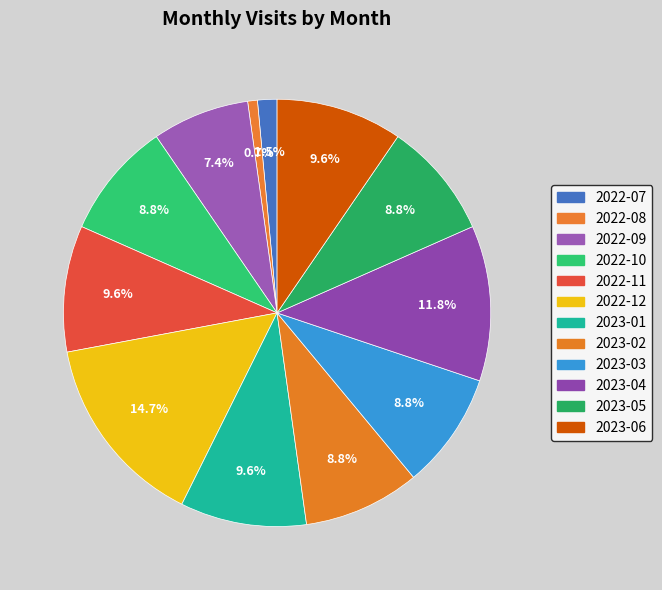

To the nearest percent, what is the difference between the largest and smallest slice percentages?

14%